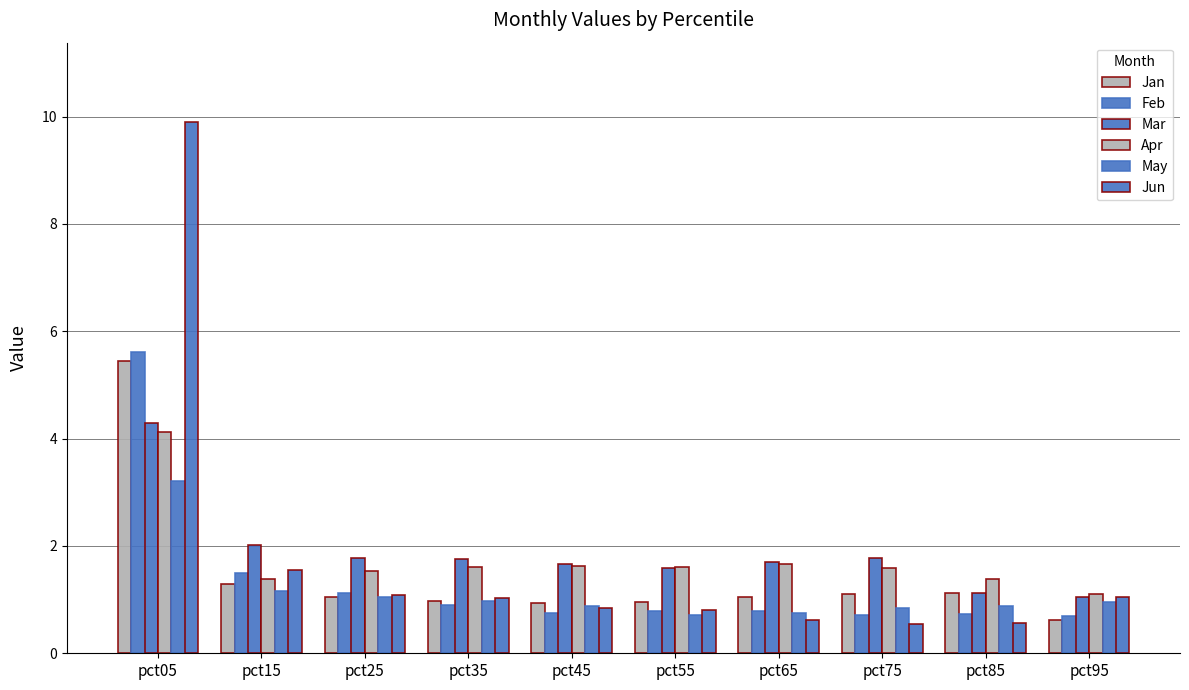

What is the maximum value shown in the chart?

9.9